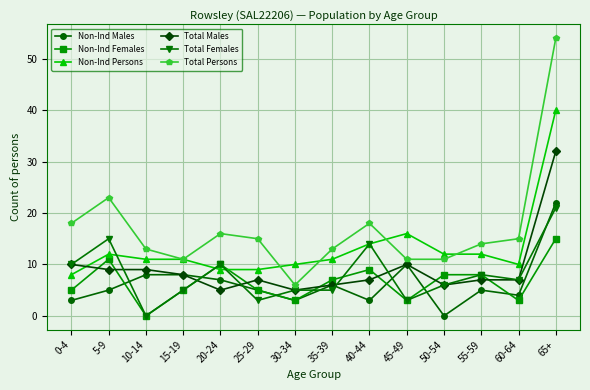

Reading left to right, list all the values displayed in this chart.

Non-Ind Males: 0-4=3	5-9=5	10-14=8	15-19=8	20-24=7	25-29=5	30-34=3	35-39=6	40-44=3	45-49=10	50-54=0	55-59=5	60-64=4	65+=22
Non-Ind Females: 0-4=5	5-9=11	10-14=0	15-19=5	20-24=10	25-29=5	30-34=3	35-39=7	40-44=9	45-49=3	50-54=8	55-59=8	60-64=3	65+=15
Non-Ind Persons: 0-4=8	5-9=12	10-14=11	15-19=11	20-24=9	25-29=9	30-34=10	35-39=11	40-44=14	45-49=16	50-54=12	55-59=12	60-64=10	65+=40
Total Males: 0-4=10	5-9=9	10-14=9	15-19=8	20-24=5	25-29=7	30-34=5	35-39=6	40-44=7	45-49=10	50-54=6	55-59=7	60-64=7	65+=32
Total Females: 0-4=10	5-9=15	10-14=0	15-19=5	20-24=10	25-29=3	30-34=5	35-39=5	40-44=14	45-49=3	50-54=6	55-59=8	60-64=7	65+=21
Total Persons: 0-4=18	5-9=23	10-14=13	15-19=11	20-24=16	25-29=15	30-34=6	35-39=13	40-44=18	45-49=11	50-54=11	55-59=14	60-64=15	65+=54